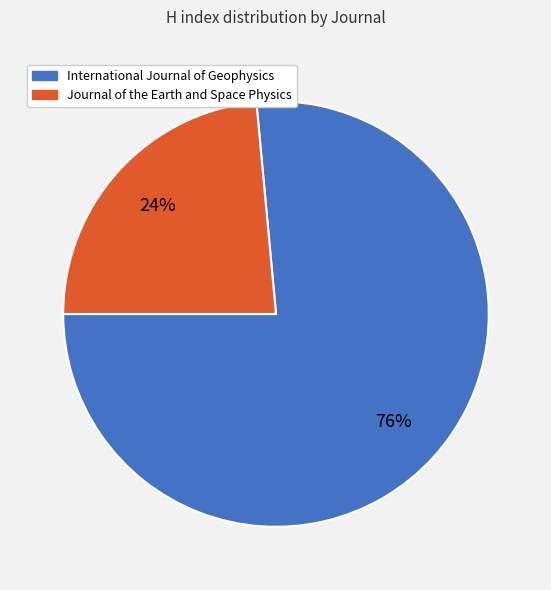

To the nearest percent, what is the combined percentage of International Journal of Geophysics and Journal of the Earth and Space Physics?

100%